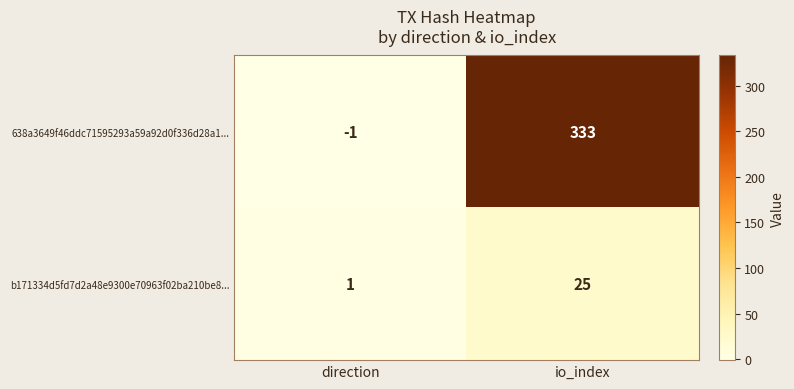

List the series in order of their overall mean, lowest first.

b171334d5fd7d2a48e9300e70963f02ba210be8..., 638a3649f46ddc71595293a59a92d0f336d28a1...